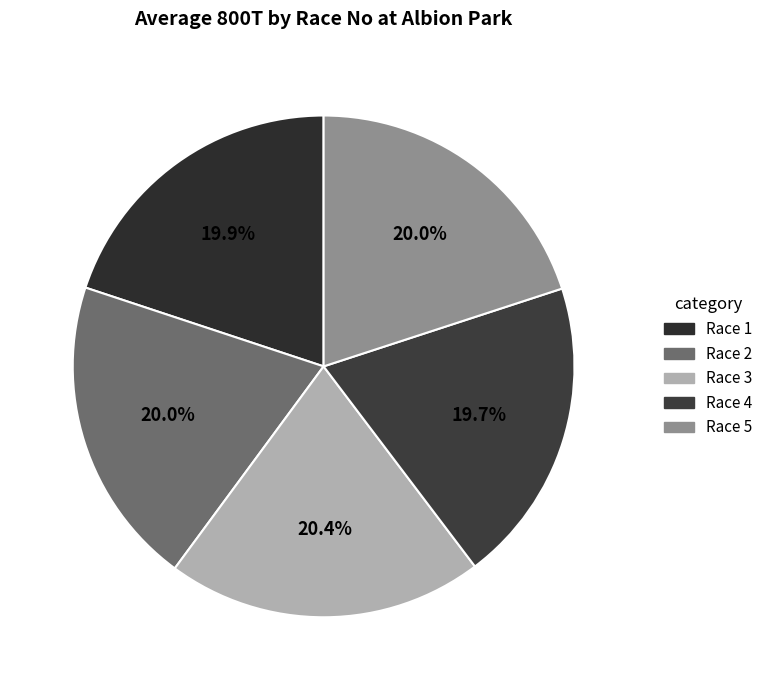

Is it true that Race 4 is 9% of the pie?

False